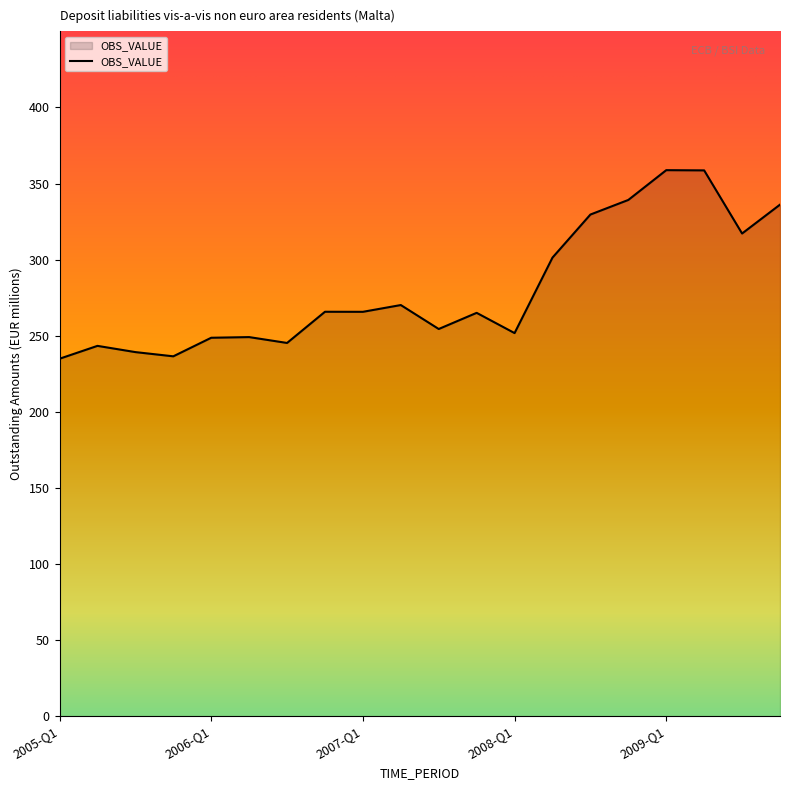

What is the greatest value displayed?

358.8